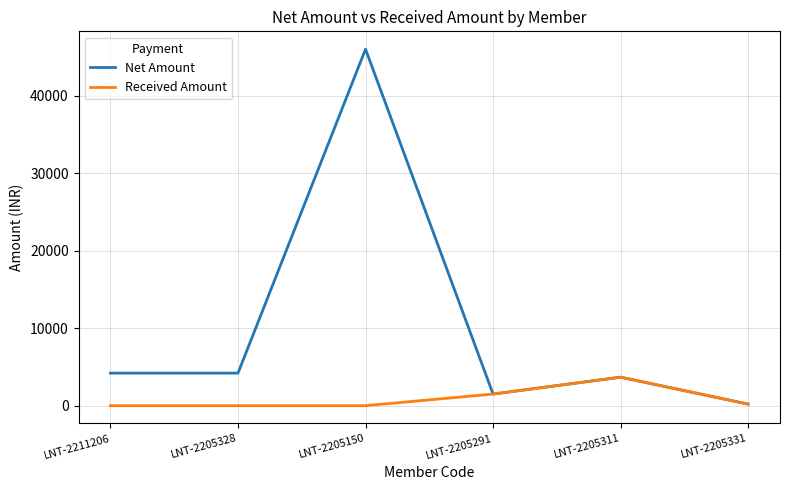

Which series has the largest range (max minus min)?

Net Amount